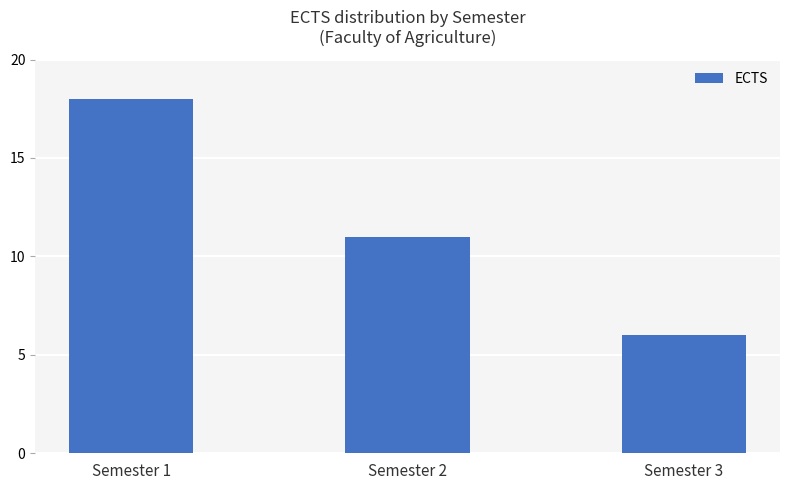

What is the ratio of the value at Semester 2 to the value at Semester 3?

1.8